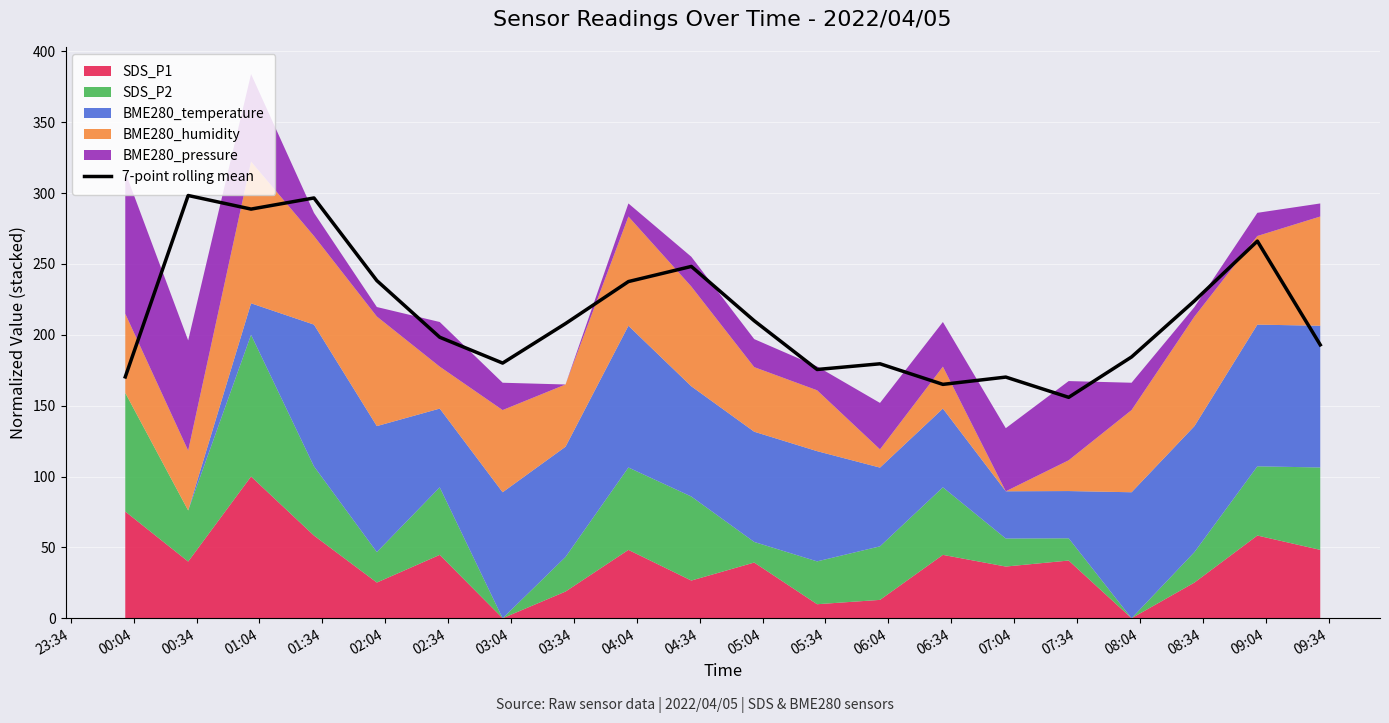

What is the difference between the maximum and minimum values?

142.4